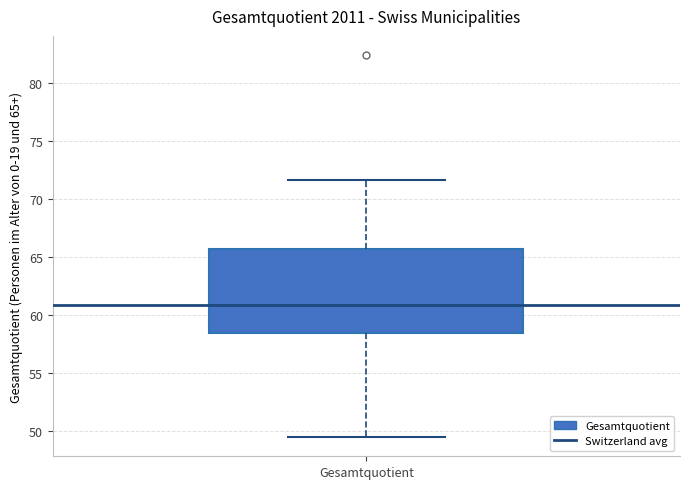

Transcribe this box plot: give where the median line is, the range the box spans, and where the two whiskers end, as read against the y-axis. The values are not printed on the chart, so give them approximately, as read against the axis.

median 61.0, box 58.5 to 65.5, whiskers 49.5 to 71.5